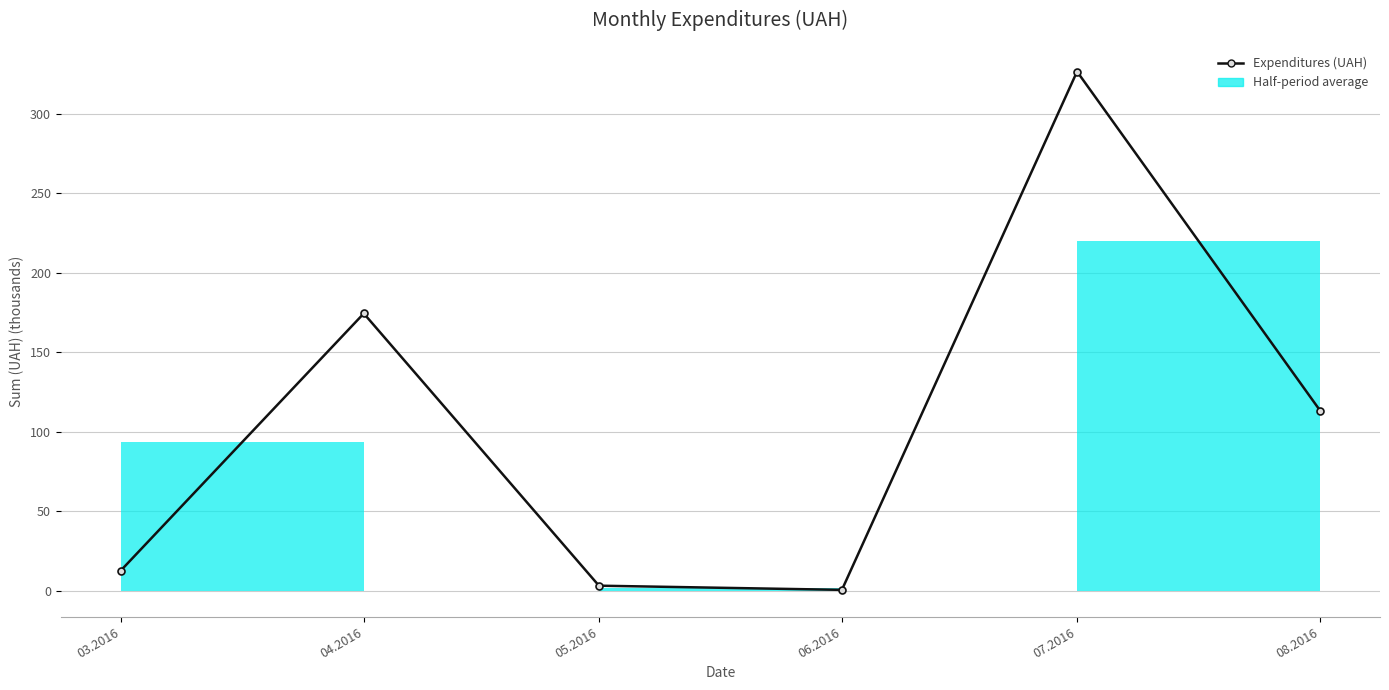

What is the average value?

105.2